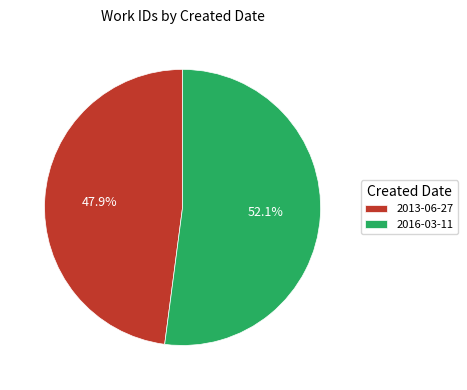

What percentage is NOT represented by 2013-06-27?

52.1%